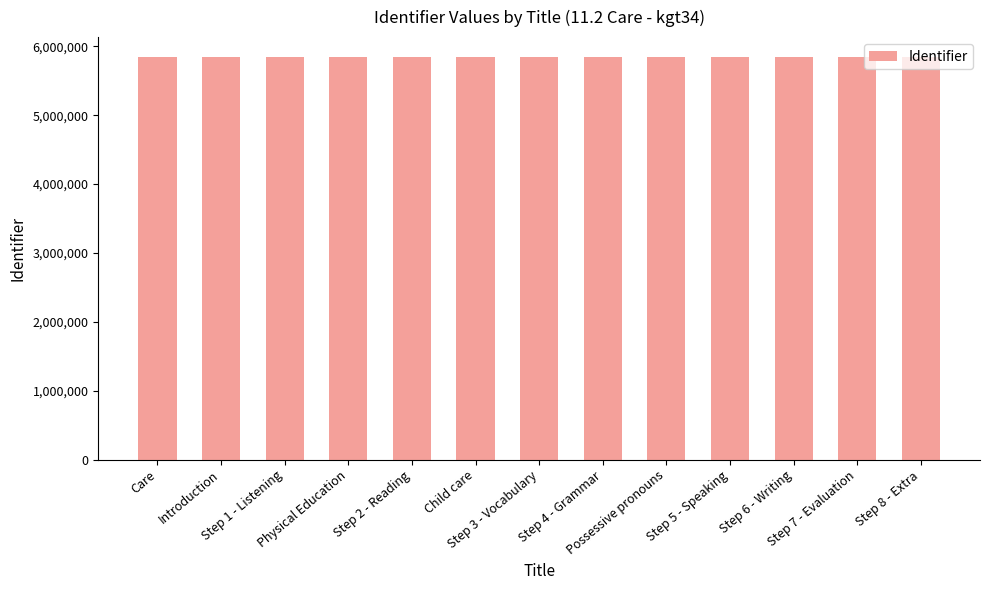

What is the change in value from Step 2 - Reading to Child care?

+445